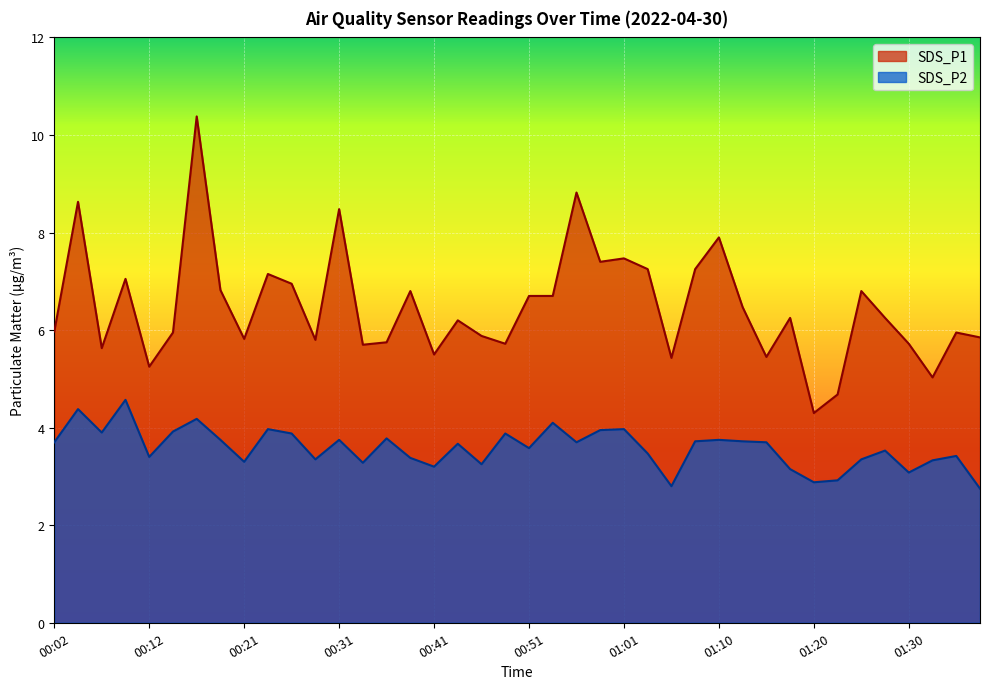

Rank the series by their average value, from highest to lowest.

SDS_P1, SDS_P2